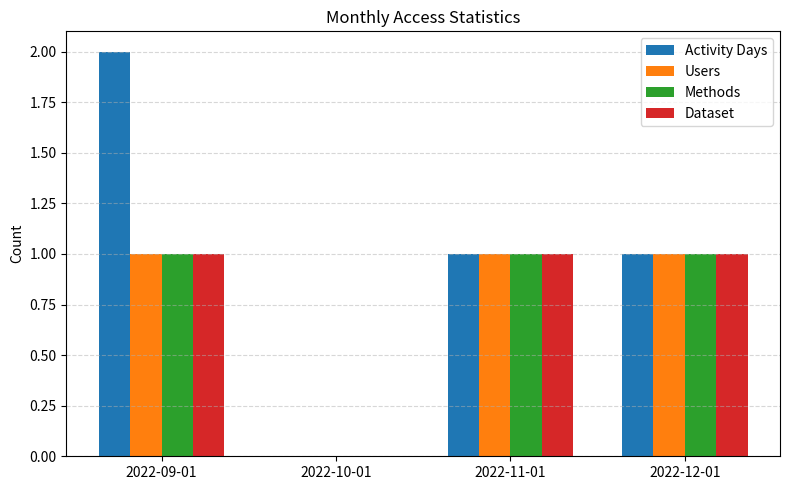

The value of Users at 2022-10-01 is 0. True or false?

True